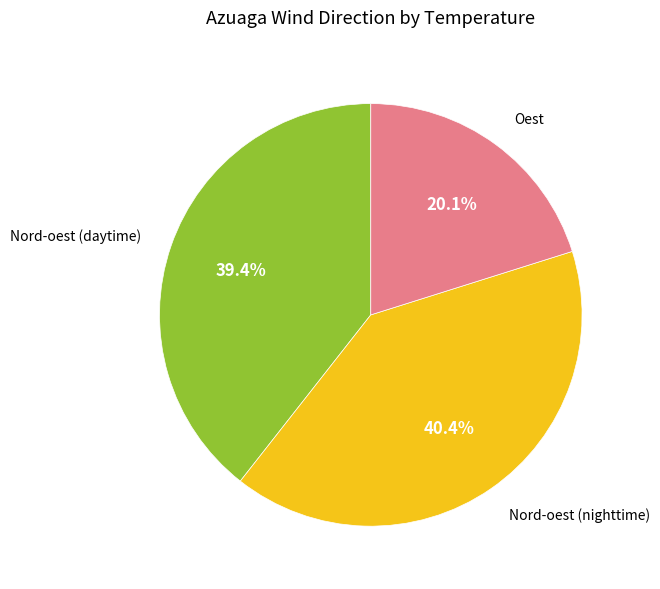

To the nearest percent, what is the average slice percentage?

33%